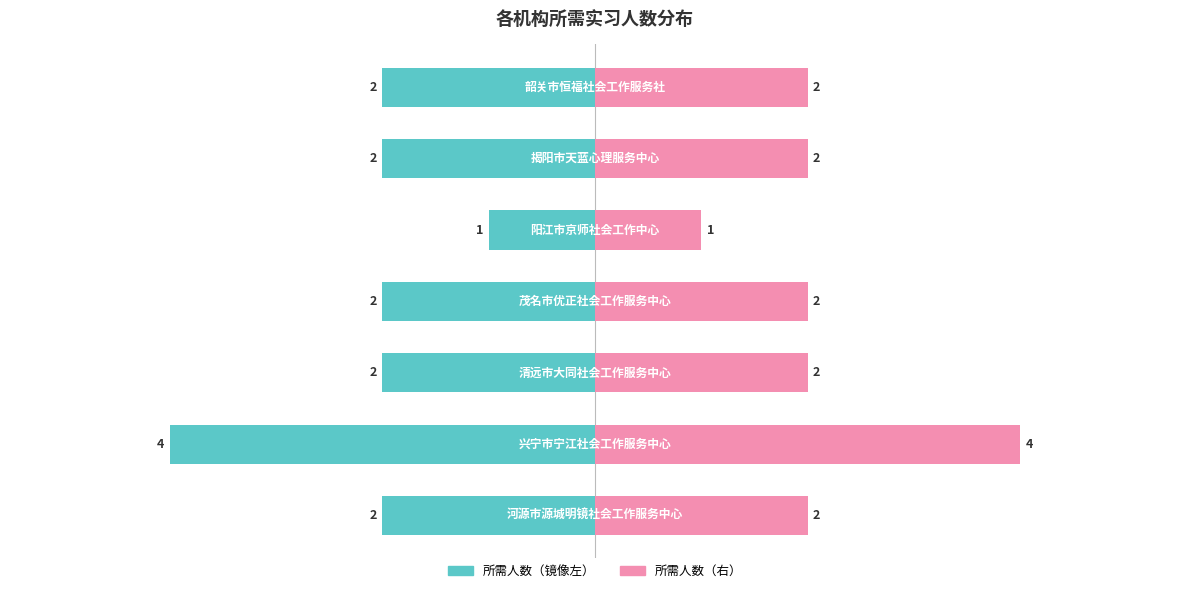

What is the value of the 所需人数（左） bar at the 3rd from the left?

-1